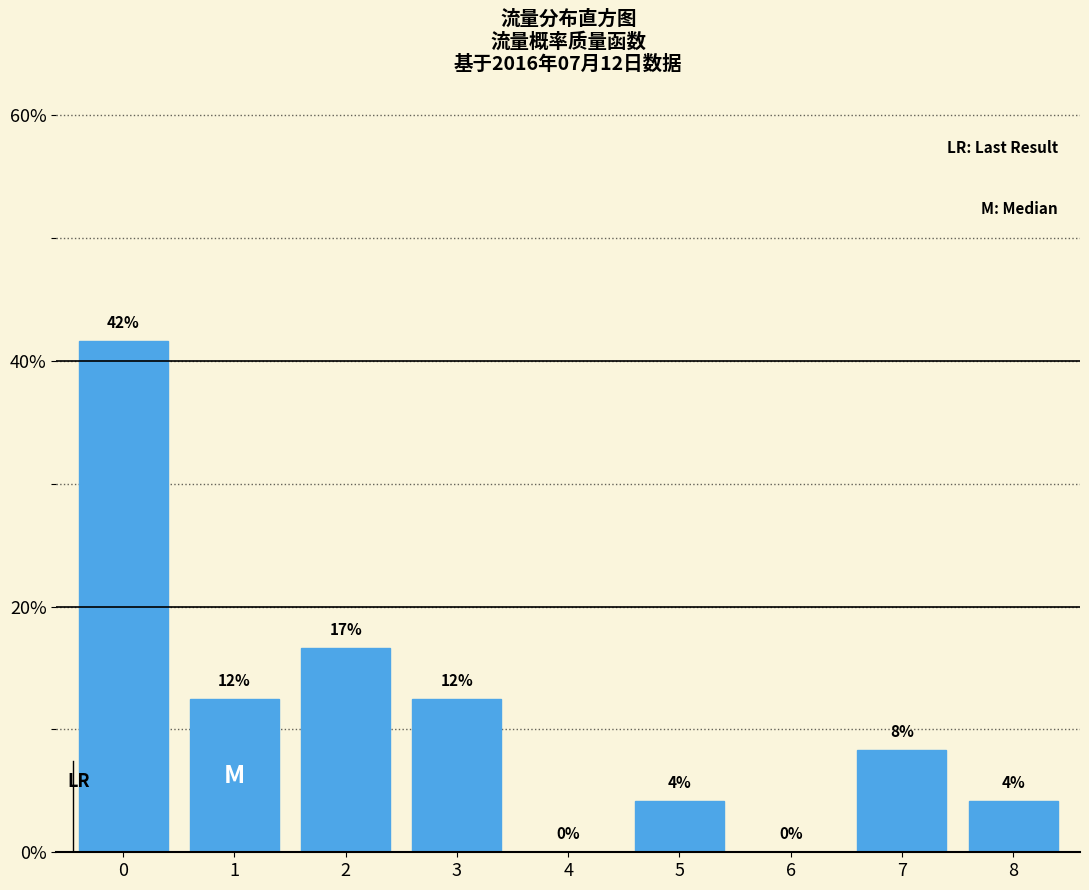

Are the bars horizontal?

No